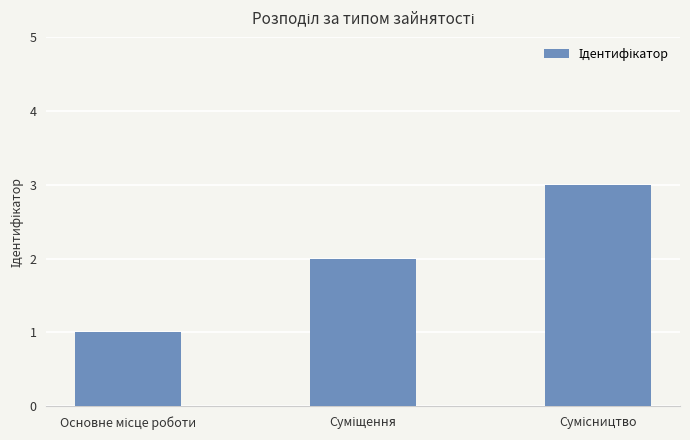

What is the greatest value displayed?

3